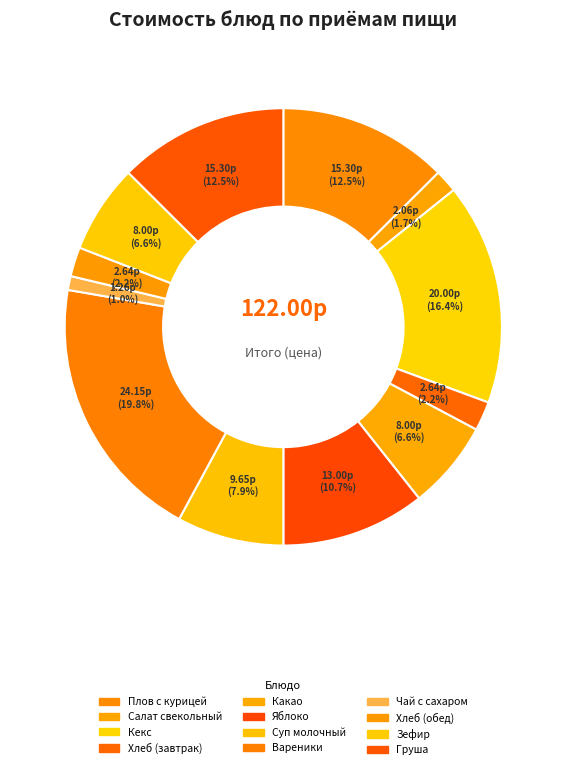

How many segments does this pie chart have?

12